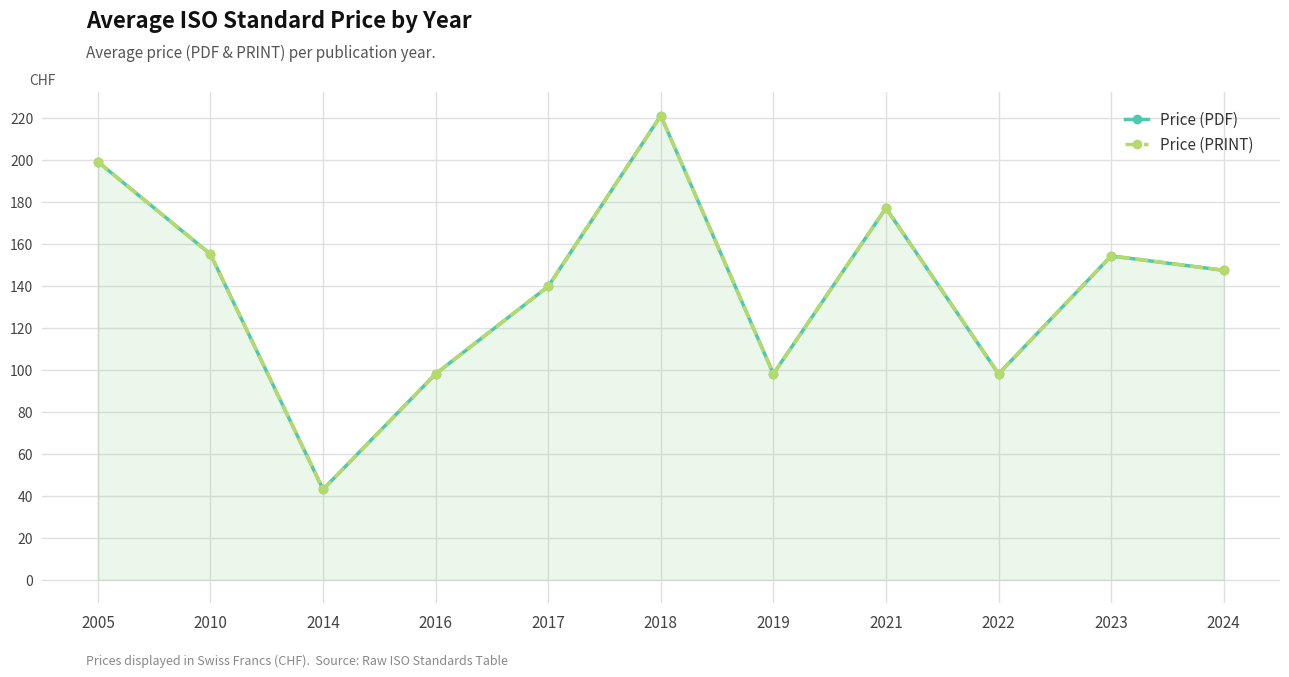

What is the sum of all Price (PDF) values?

1530.2